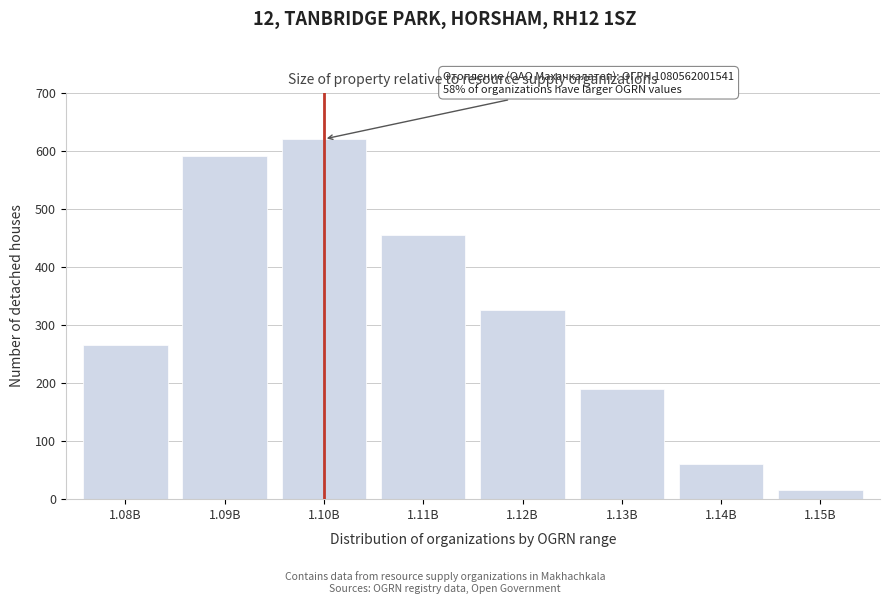

Reading left to right, transcribe all the data shown in this chart.

265	590	620	455	325	190	60	15